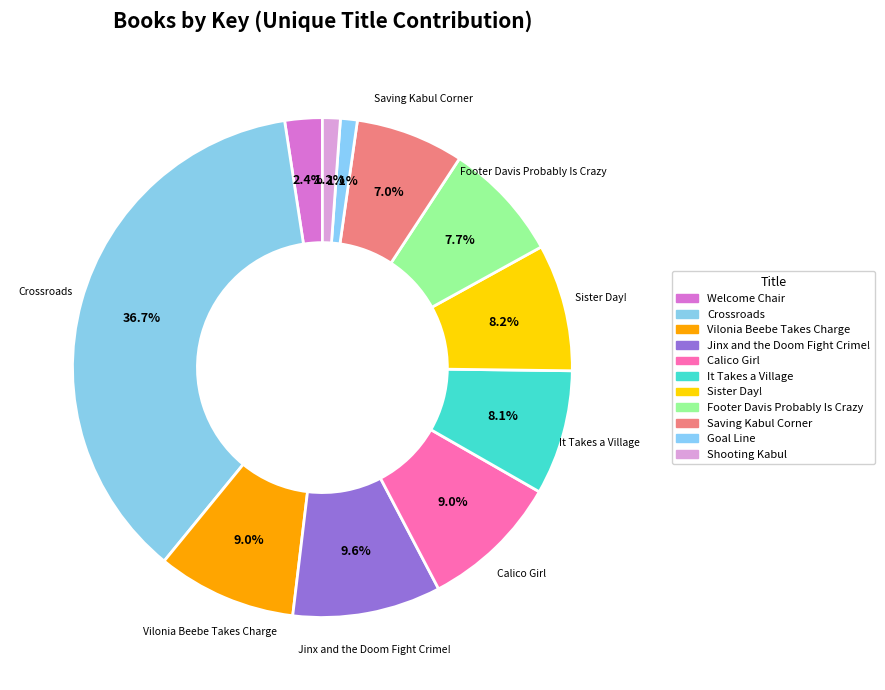

To the nearest percent, what is the combined percentage of Vilonia Beebe Takes Charge and Welcome Chair?

11%